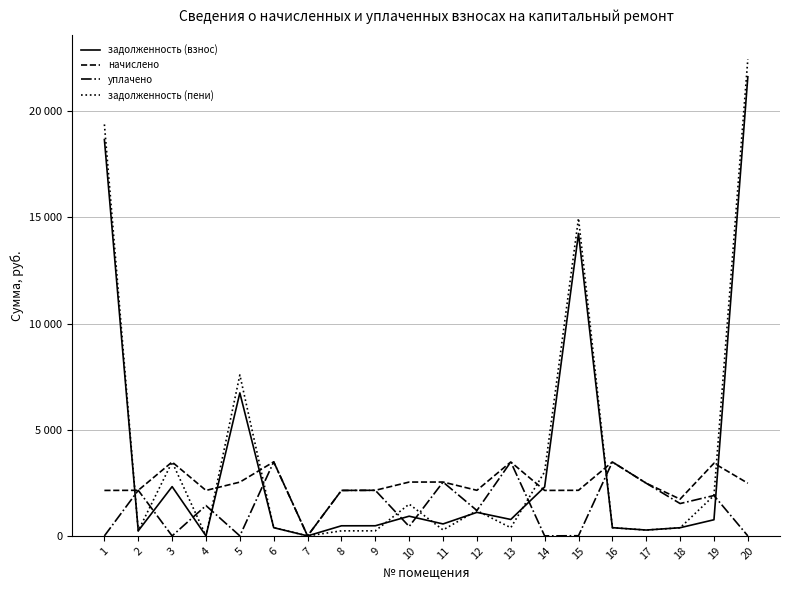

Reading left to right, what are all the values shown in this chart?

задолженность (взнос): 1=18661.6	2=238.6	3=2320.5	4=0.0	5=6733.2	6=387.4	7=0.0	8=475.8	9=477.1	10=927.7	11=563.6	12=1108.2	13=773.5	14=2304.1	15=14239.2	16=386.8	17=275.6	18=384.8	19=760.5	20=21619.0
начислено: 1=2141.1	2=2146.9	3=3480.8	4=2141.1	5=2532.5	6=3486.6	7=0.0	8=2141.1	9=2146.9	10=2535.4	11=2536.0	12=2146.9	13=3480.8	14=2141.1	15=2146.9	16=3480.8	17=2480.4	18=1731.6	19=3422.2	20=2480.4
уплачено: 1=0.0	2=2145.9	3=0.0	4=1427.6	5=0.0	6=3486.6	7=0.0	8=2141.1	9=2146.9	10=444.7	11=2536.0	12=1195.0	13=3481.6	14=0.0	15=8.1	16=3480.8	17=2480.4	18=1523.1	19=1901.2	20=0.0
задолженность (пени): 1=19375.3	2=238.6	3=3480.8	4=0.0	5=7577.4	6=387.4	7=0.0	8=237.9	9=238.6	10=1495.8	11=281.8	12=1190.5	13=385.9	14=3017.8	15=14954.8	16=386.8	17=275.6	18=380.7	19=1901.2	20=22445.8